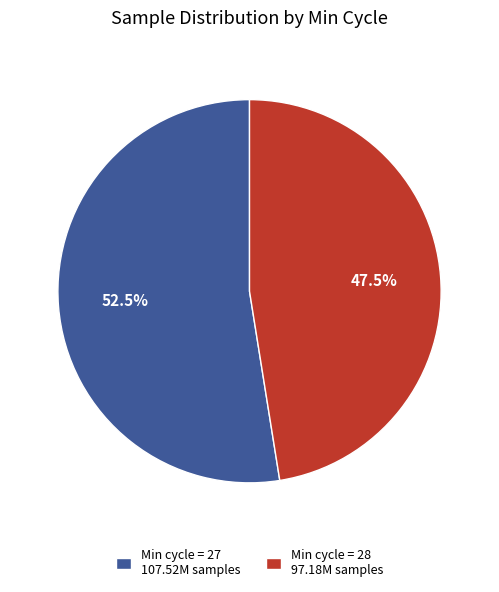

Combined, do Min cycle = 28 97.18M samples and Min cycle = 27 107.52M samples account for over 50%?

Yes